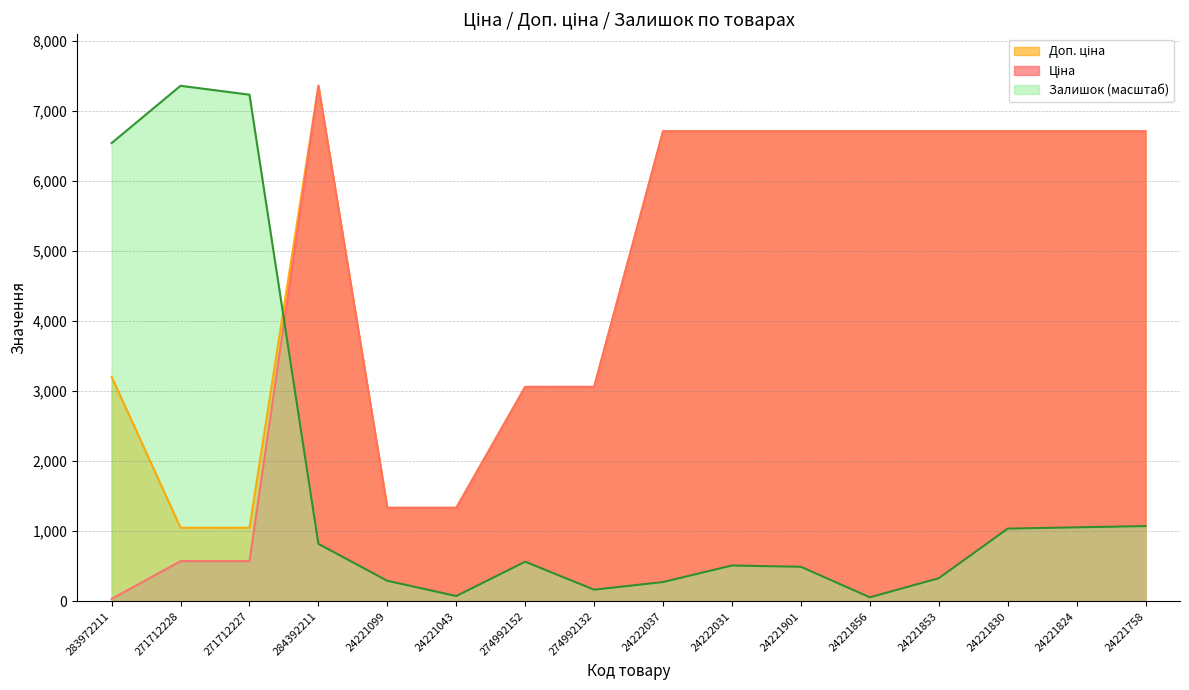

Where is Залишок nearest to the value 3707?

24221758